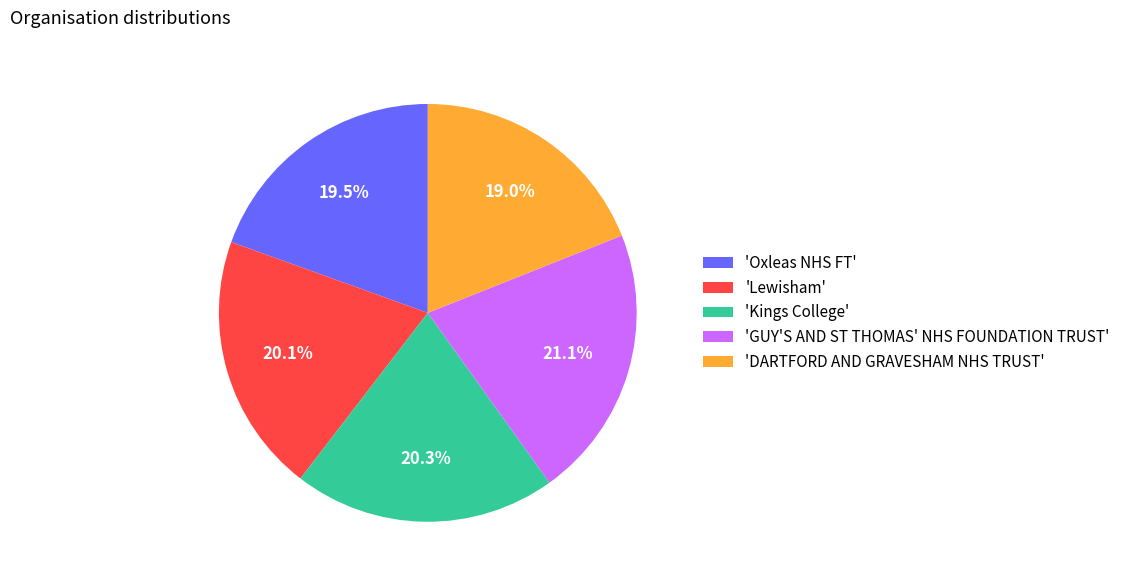

To the nearest percent, what is the difference between the largest and smallest slice percentages?

2%